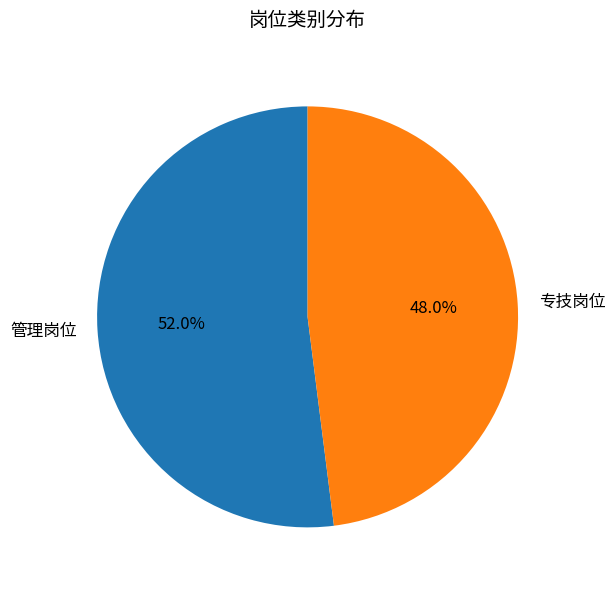

To the nearest percent, what percentage of the pie is 专技岗位?

48%